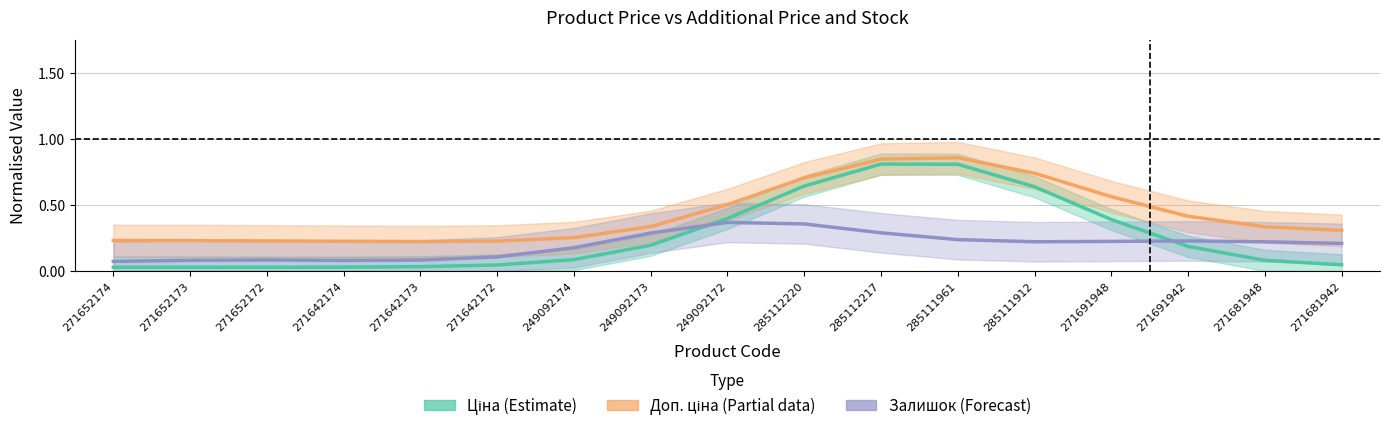

At which label does Доп. ціна (Partial) reach its peak?

285111961